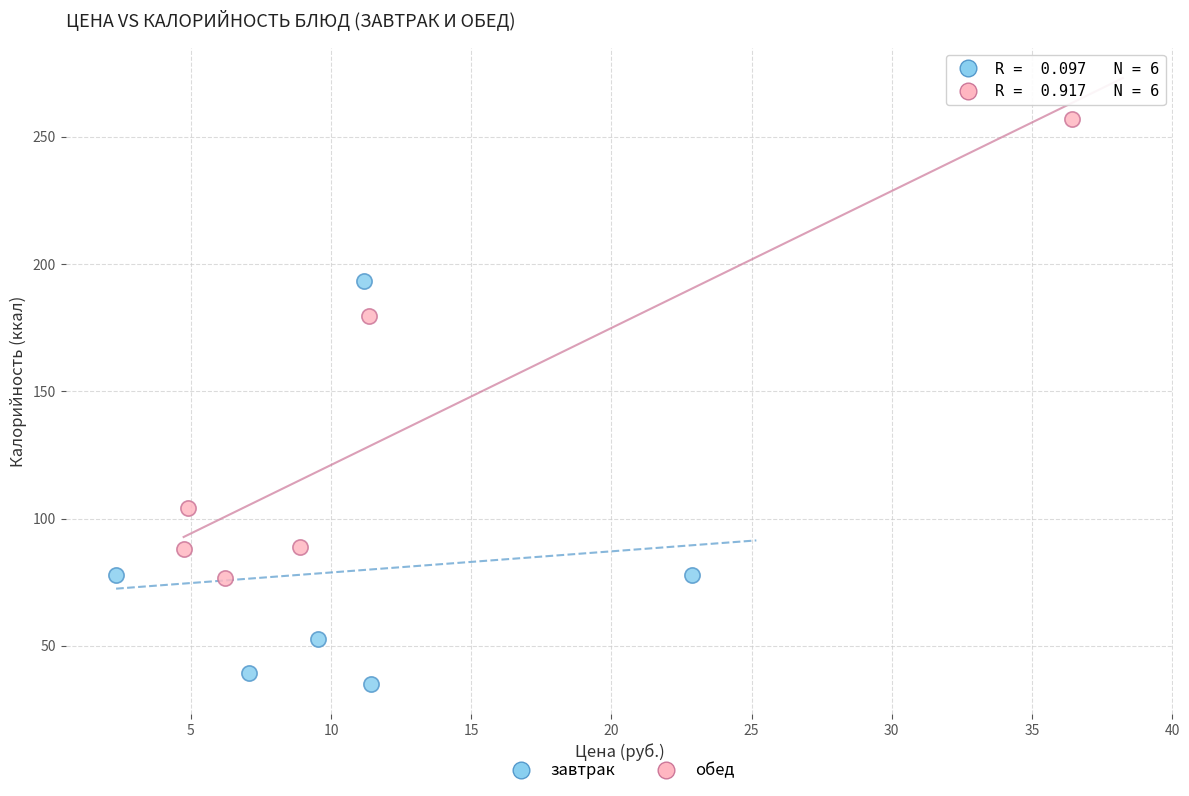

Which series reaches the maximum Y coordinate?

обед